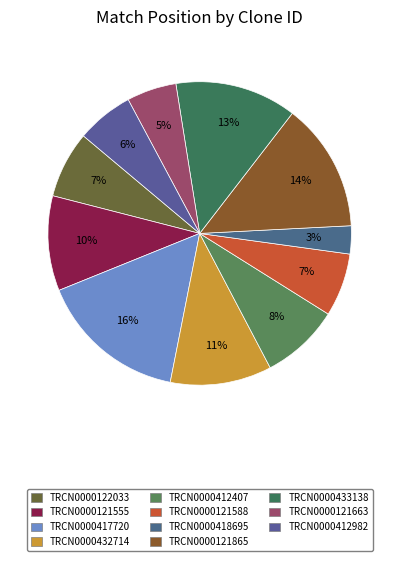

The TRCN0000122033 slice represents 1% of the pie. True or false?

False